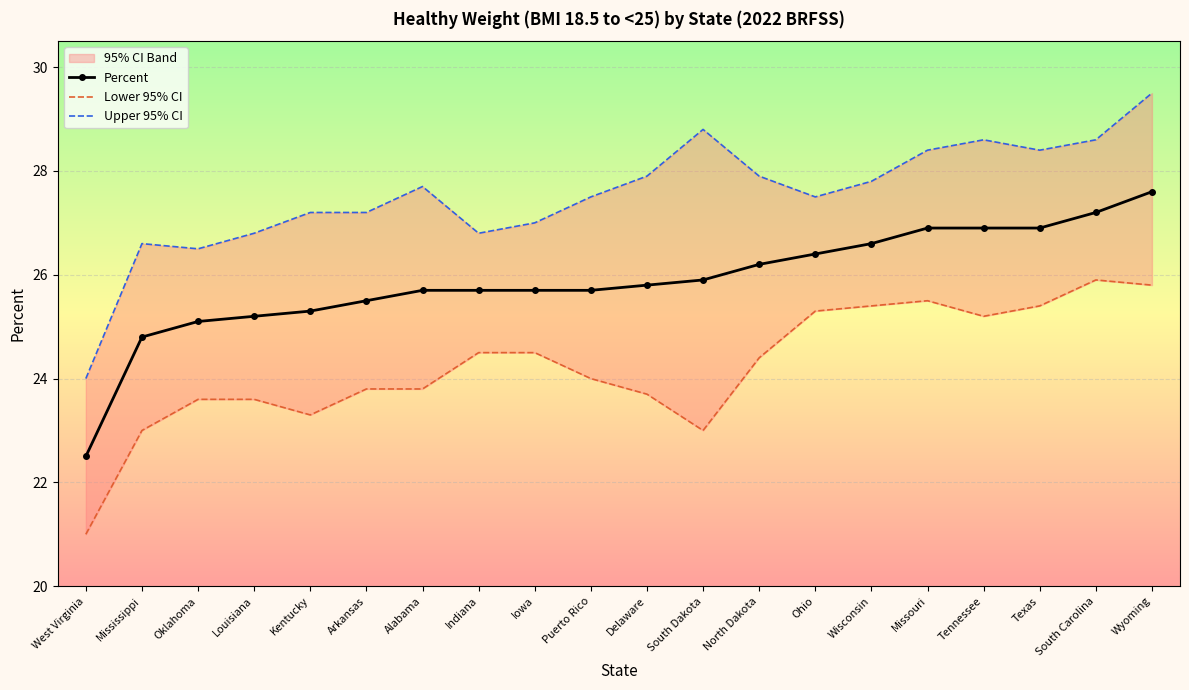

How many distinct data groups are displayed?

3